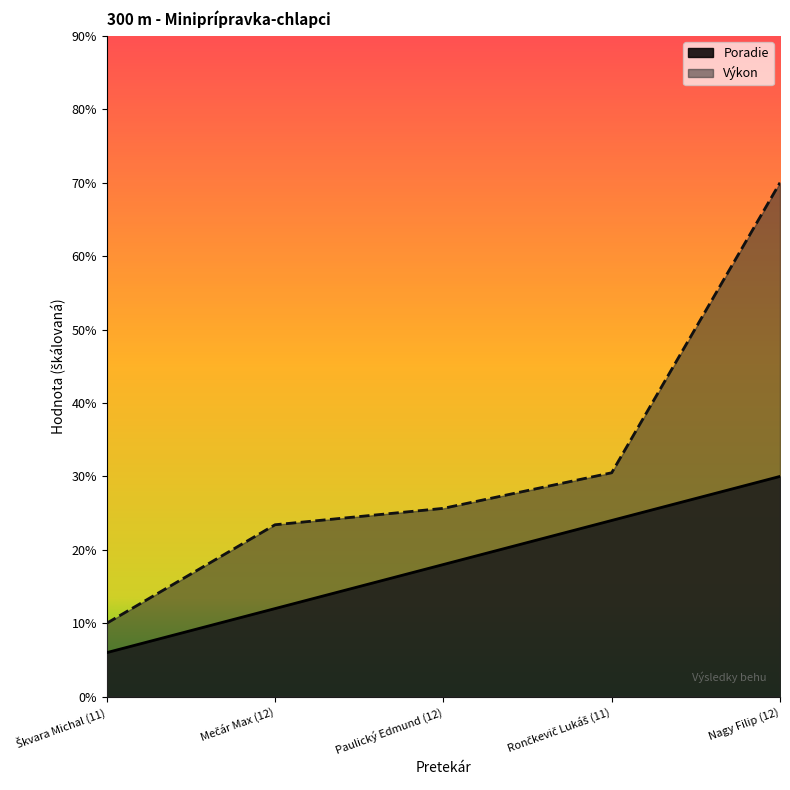

What is the total value across all series at Paulický Edmund (12)?

43.7